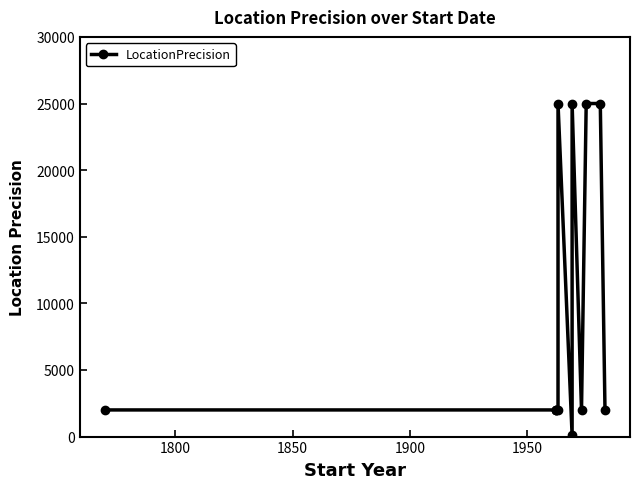

What is the average value?

9508